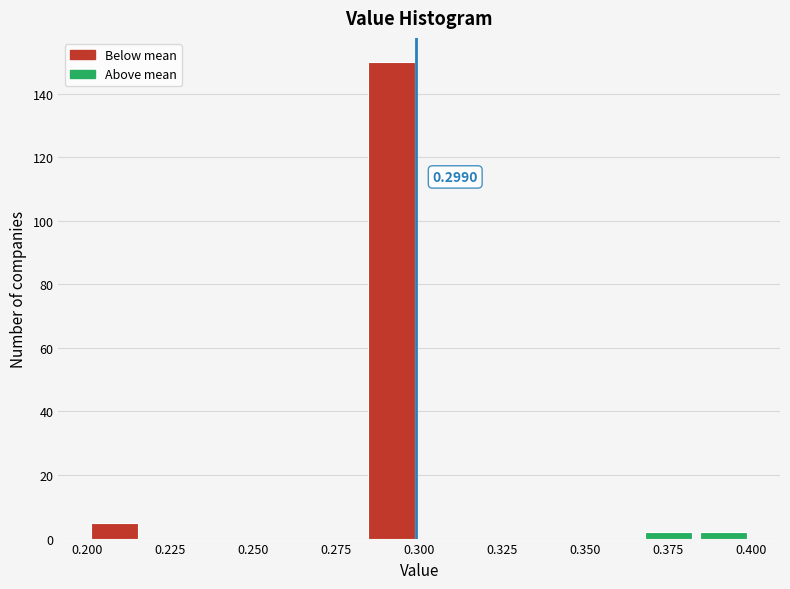

Around what value on the x-axis is the tallest bar? Give the approximate position of its centre, as read against the axis.

0.290